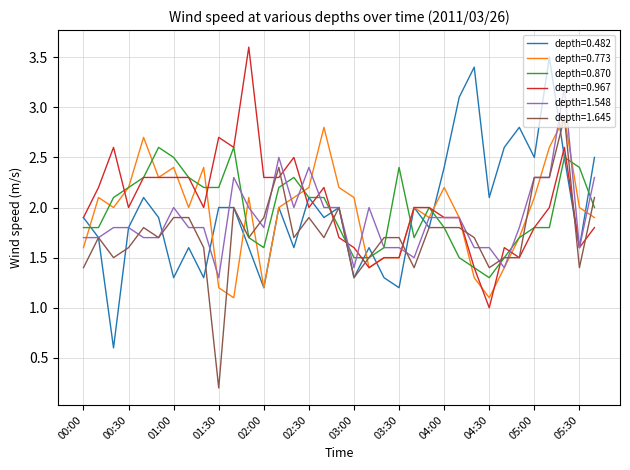

What is the lowest value of the depth=0.967 series?

1.0